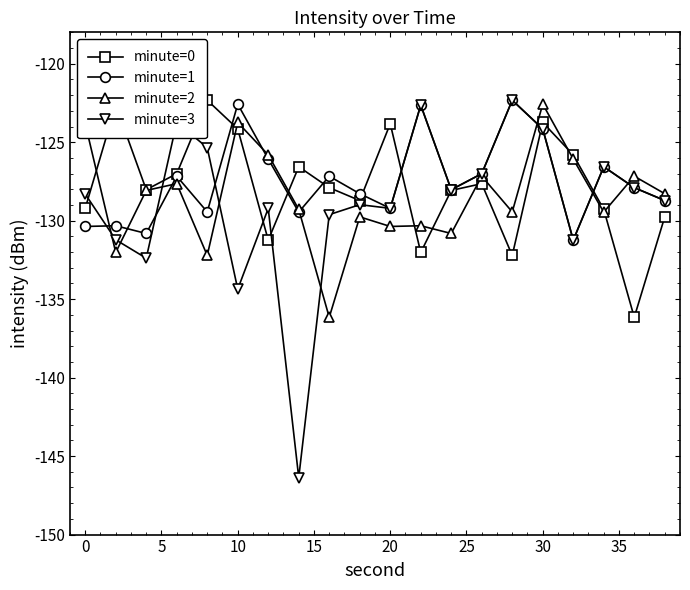

What is the value of the minute=3 point at the 2nd from the left?

-131.2